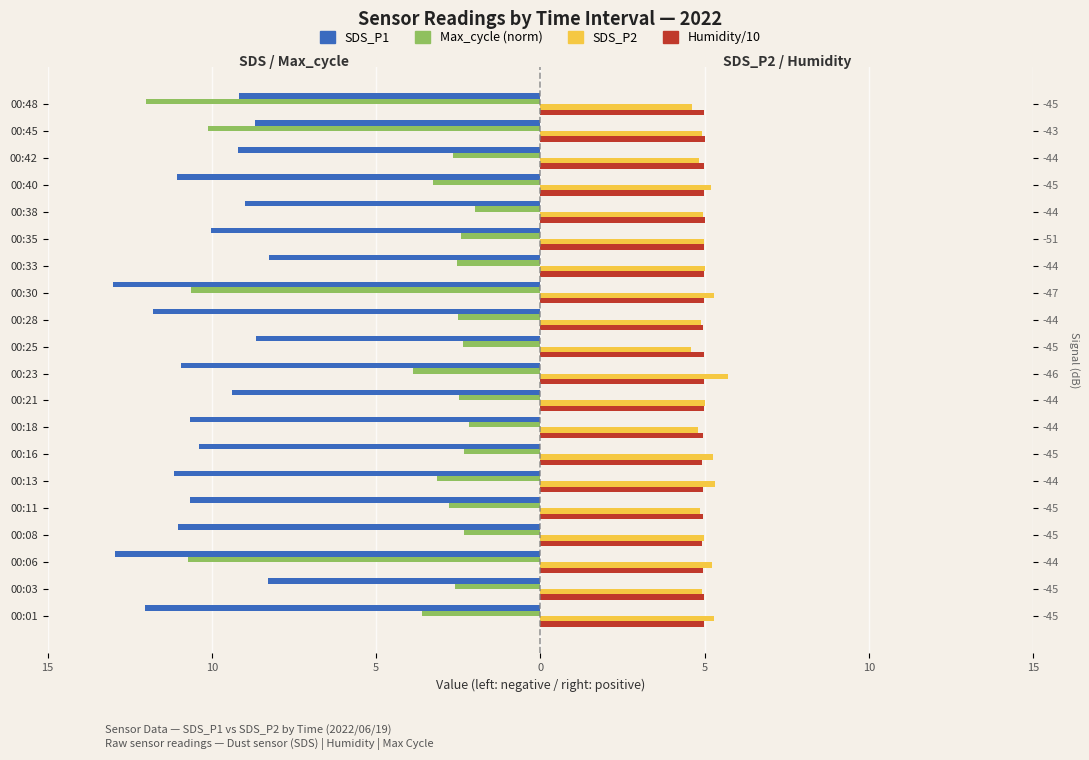

At how many categories does at least one series exceed -9?

20